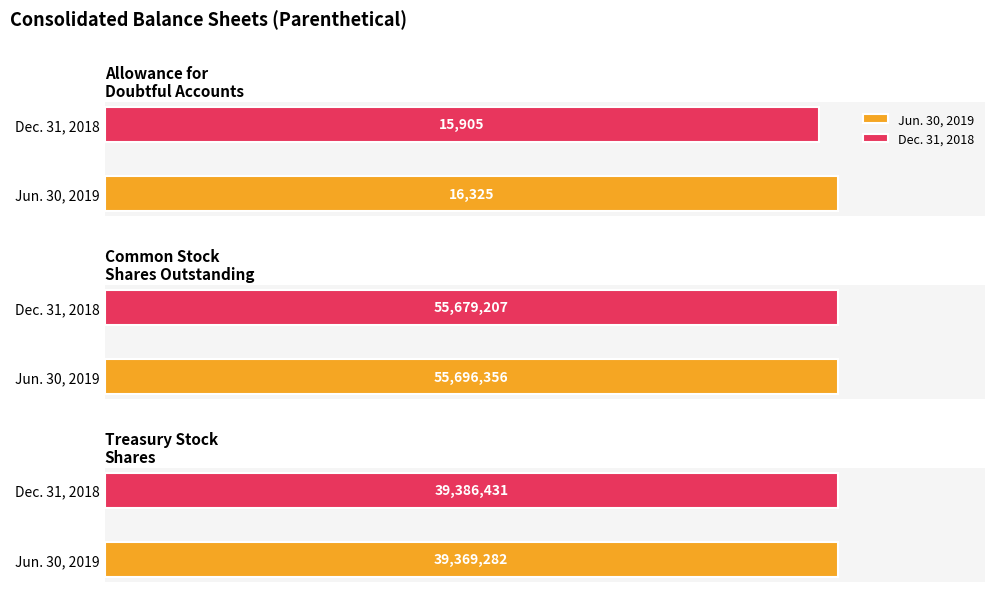

What is the label of the 3rd bar from the right?

Allowance for
Doubtful Accounts